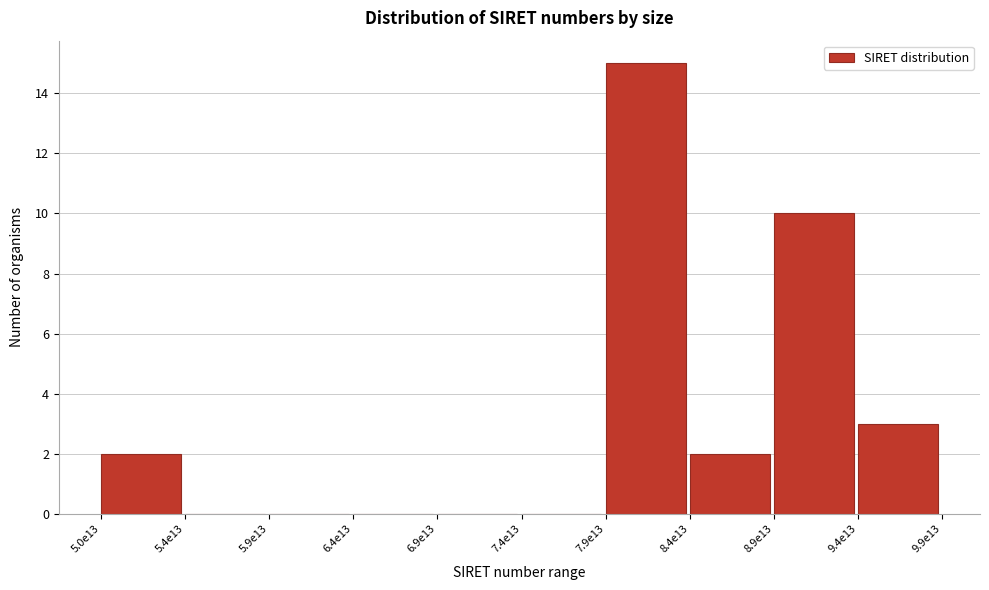

Reading left to right, extract all data points from this chart.

5.0e13=2	5.4e13=0	5.9e13=0	6.4e13=0	6.9e13=0	7.4e13=0	7.9e13=15	8.4e13=2	8.9e13=10	9.4e13=3